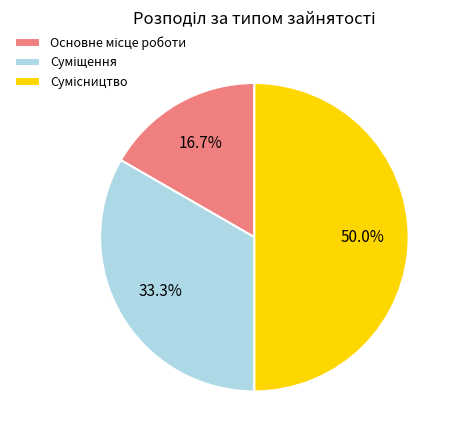

Rank the categories by value from lowest to highest.

Основне місце роботи, Суміщення, Сумісництво